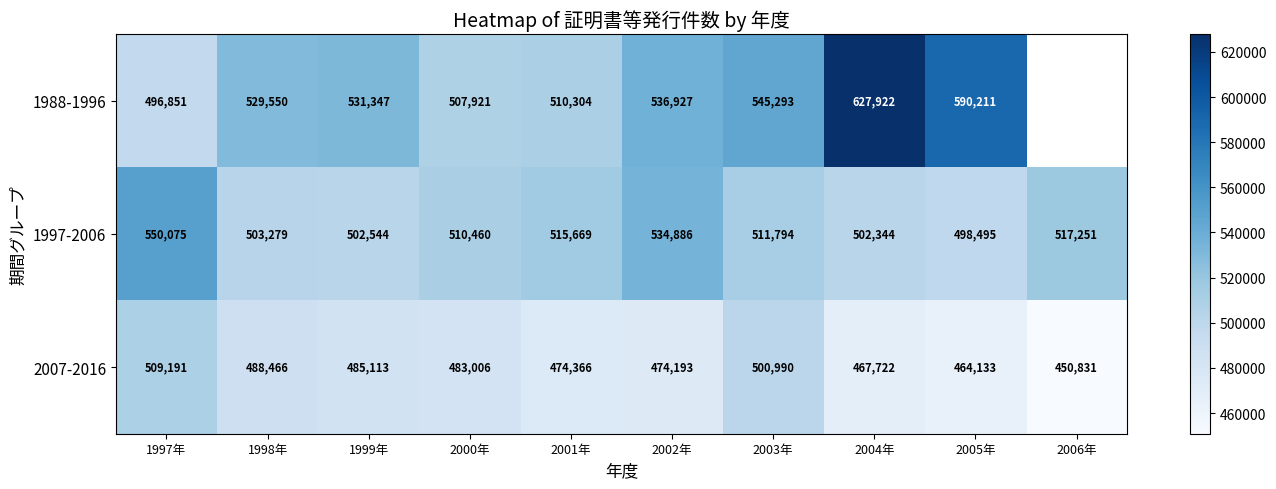

At how many categories does at least one series exceed 550516?

2